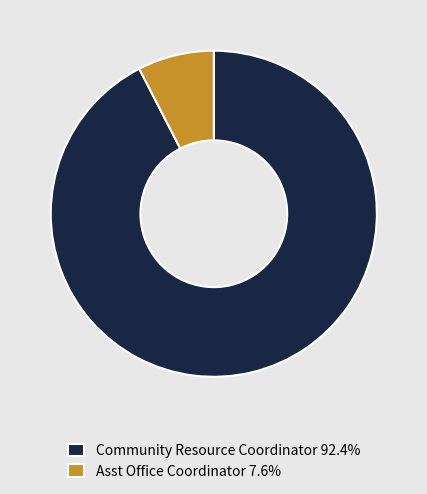

What is the largest slice in the pie chart?

Community Resource Coordinator